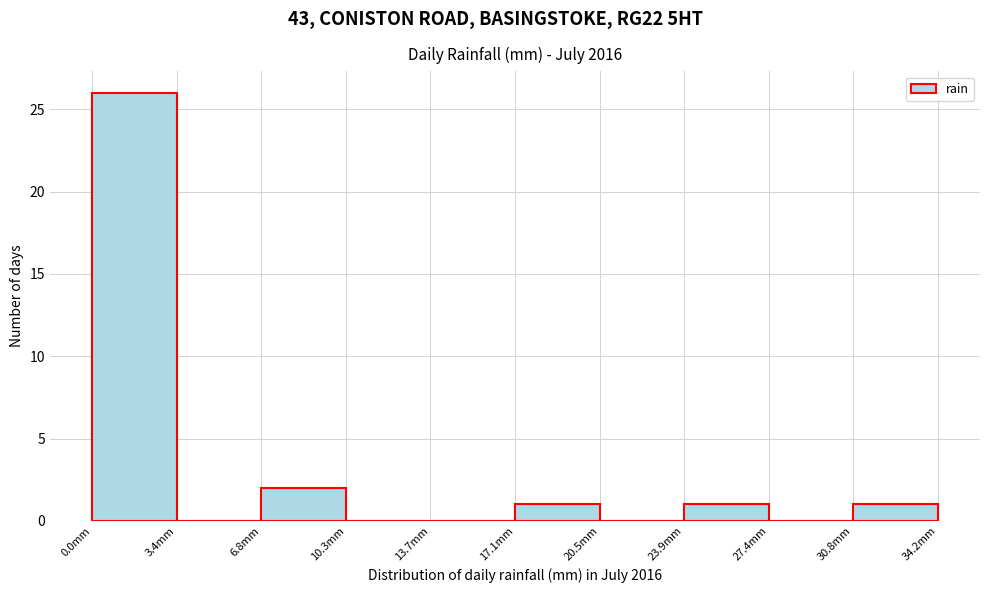

Over which range of the x-axis is the bar tallest?

0.0 to 3.5